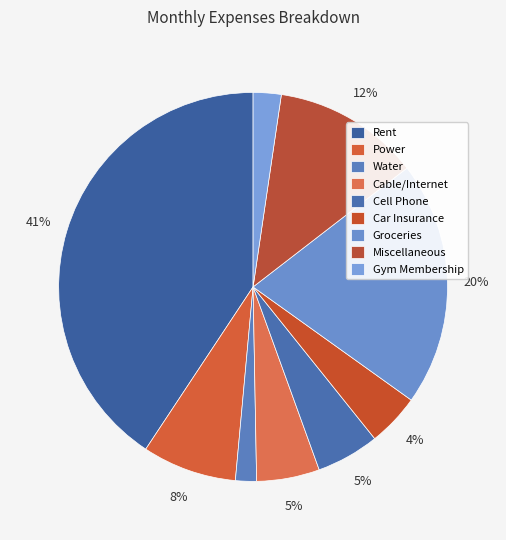

What percentage is the Power slice, to the nearest percent?

8%